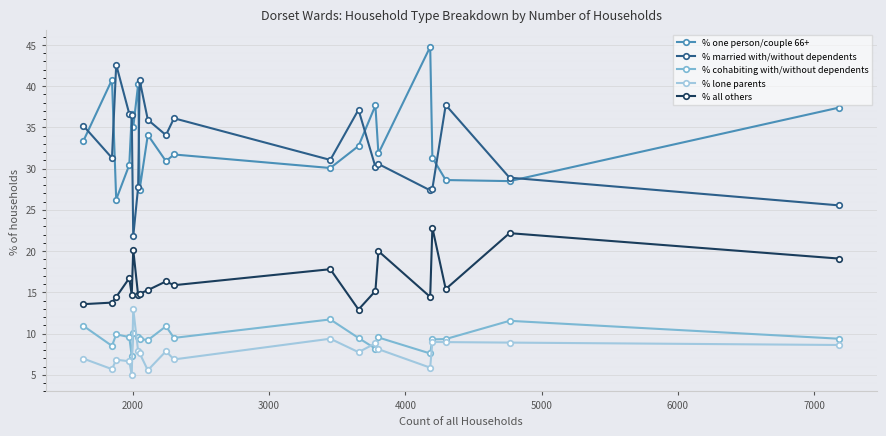

What is the minimum value shown in the chart?

5.0